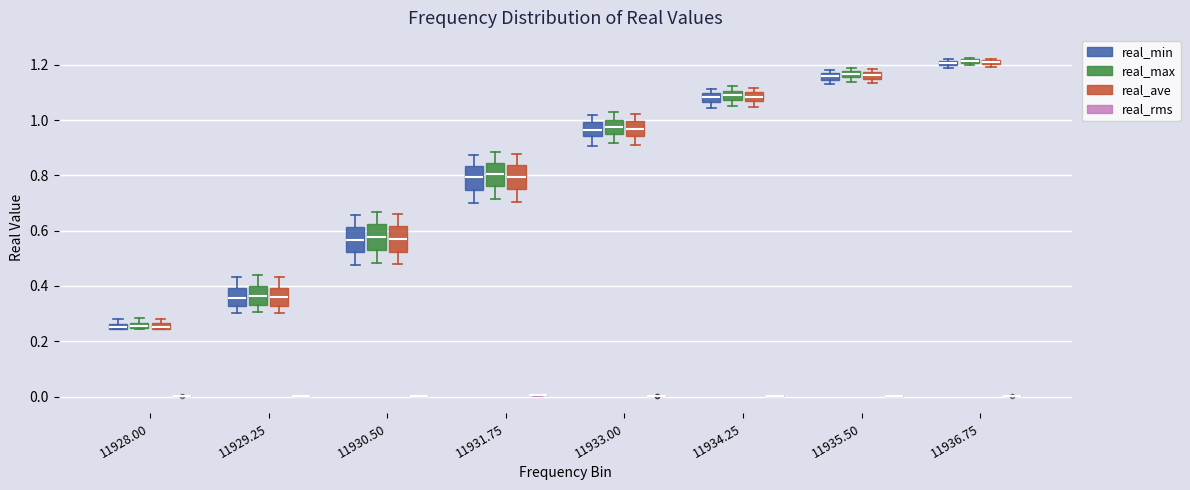

Where is the lower edge of the box for 11933.00 (real_max) on the y-axis? The values are not printed on the chart, so give them approximately, as read against the axis.

0.94